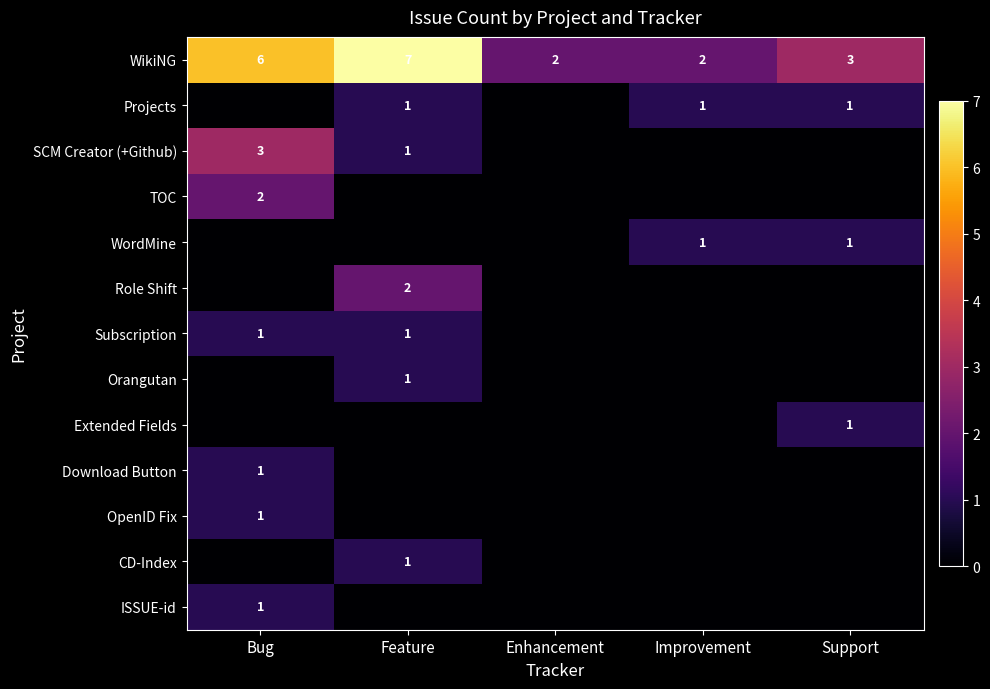

Count the TOC values in the range 0 to 1.

4